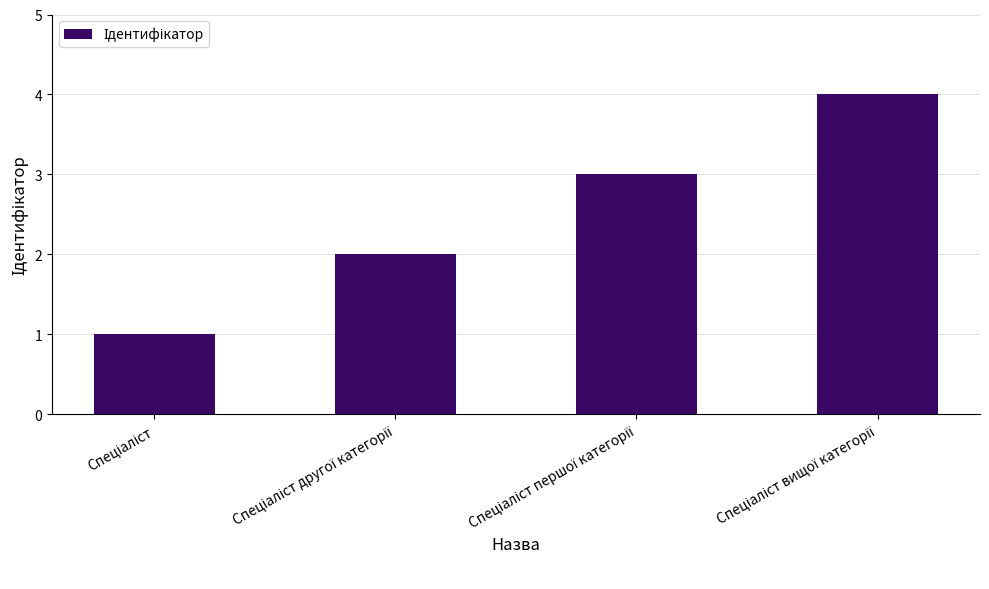

Count the number of categories in the chart.

4